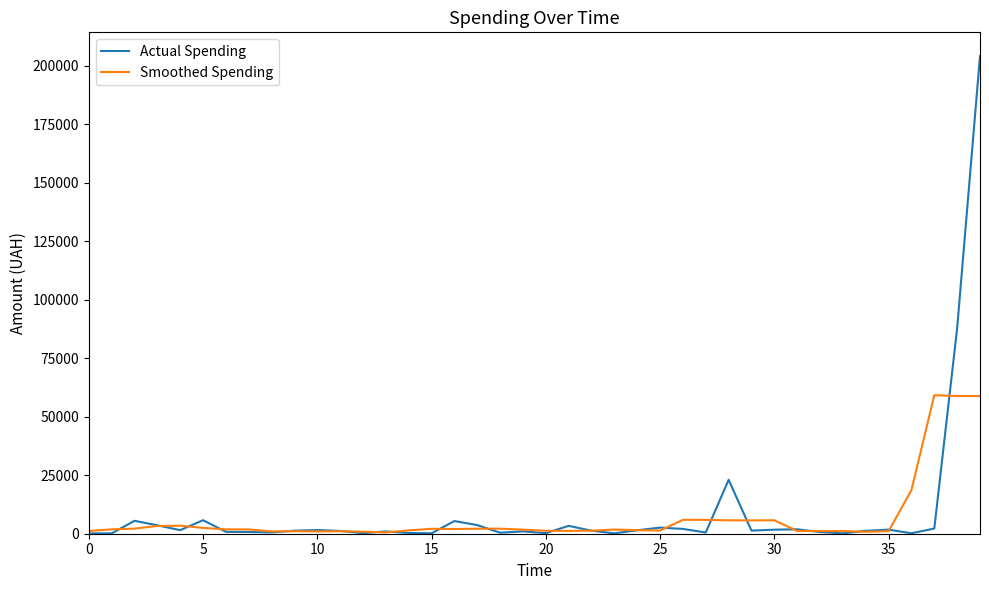

True or false: Actual Spending and Smoothed Spending intersect in this chart.

True